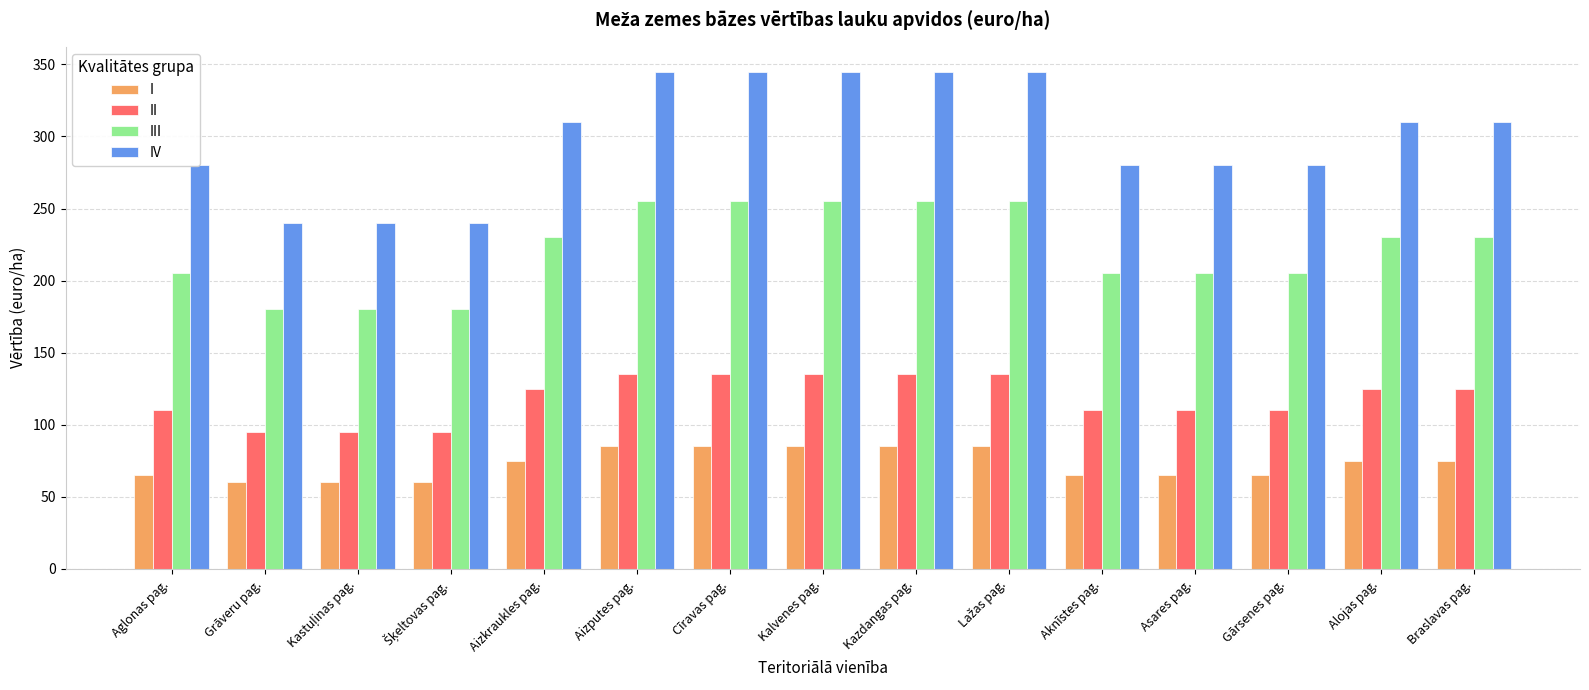

What is the difference between the IV values at Aknīstes pag. and Aizkraukles pag.?

30